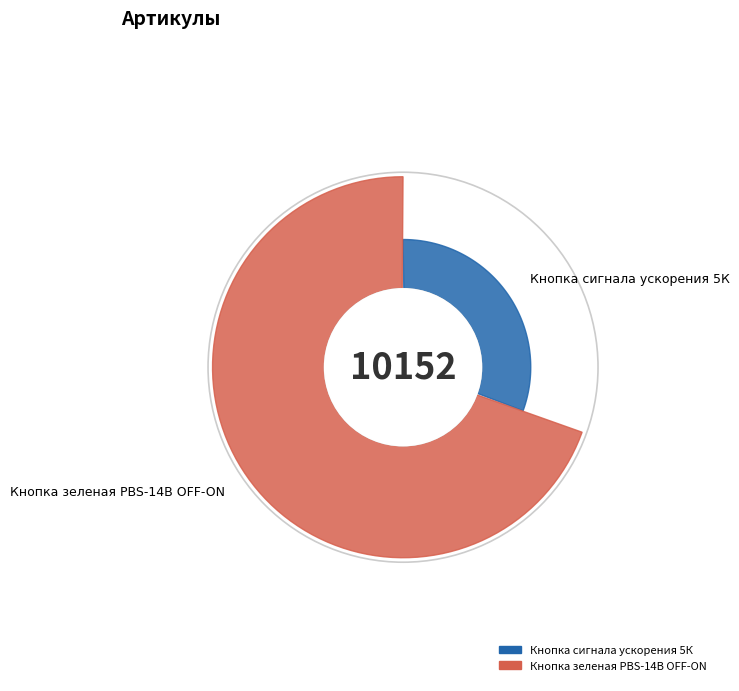

Is Кнопка зеленая PBS-14B OFF-ON the majority of the pie?

Yes